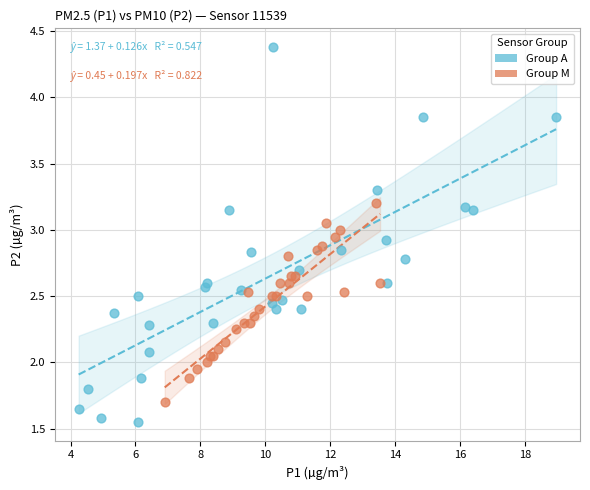

Which series reaches the minimum Y coordinate?

Group A